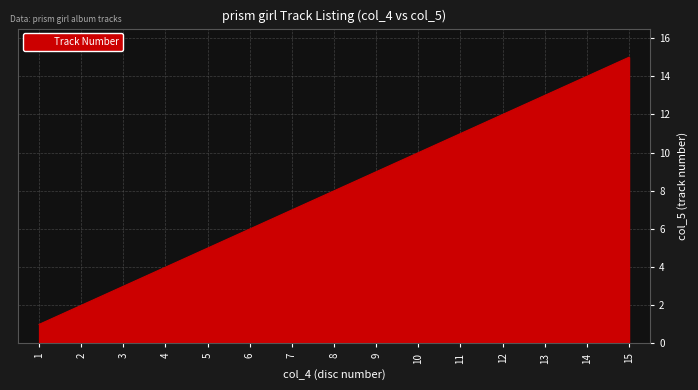

The chart shows a value of 15 at 15. True or false?

True